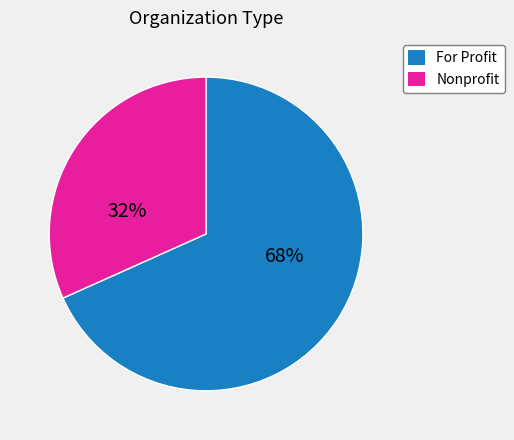

To the nearest percent, what is the average slice percentage?

50%